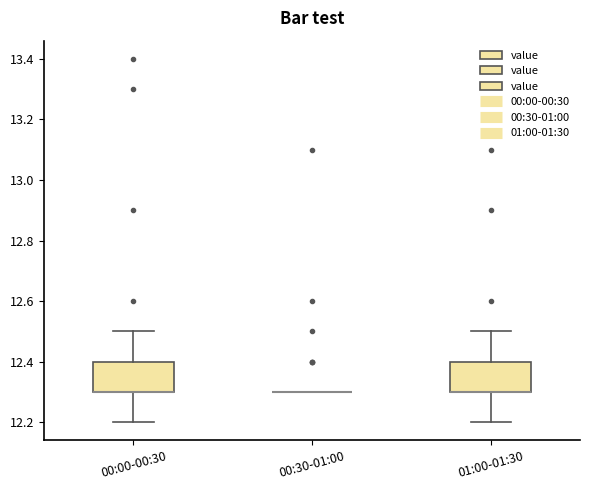

Reading left to right, read every box against the y-axis: the position of its median line, the range the box covers, and the ends of its whiskers. The values are not printed on the chart, so give them approximately, as read against the axis.

00:00-00:30: median 12.3 (drawn on the box's lower edge), box 12.3 to 12.4, whiskers 12.2 to 12.5
00:30-01:00: box collapsed to a line at 12.3, whiskers 12.3 to 12.3
01:00-01:30: median 12.3 (drawn on the box's lower edge), box 12.3 to 12.4, whiskers 12.2 to 12.5